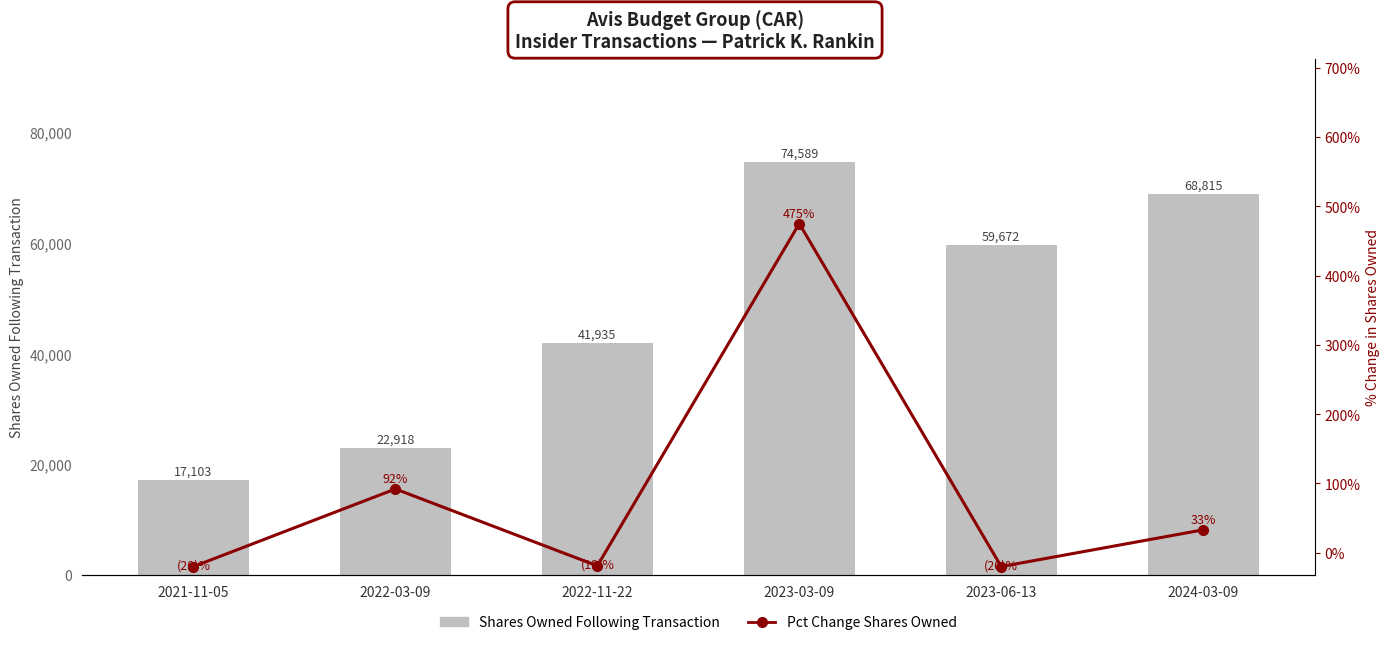

What is the label of the 2nd bar from the right?

2023-06-13